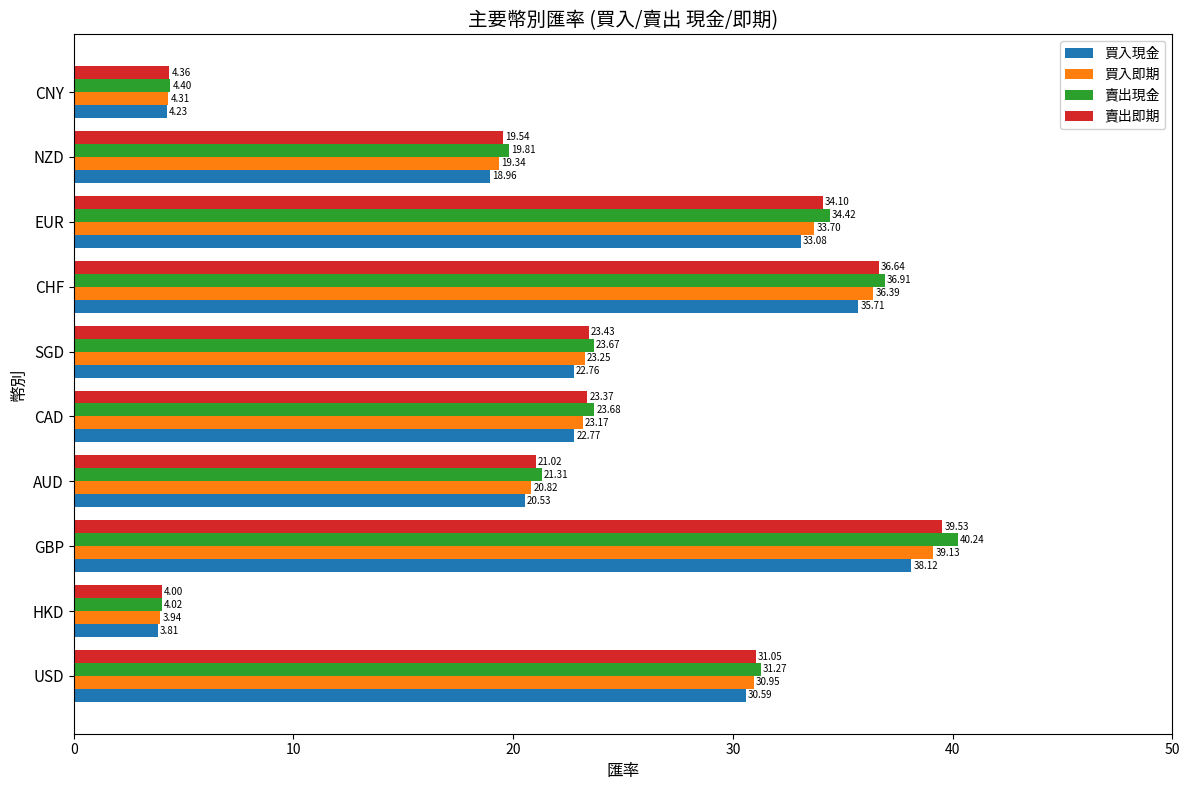

At which label is 賣出現金 closest to 22?

AUD